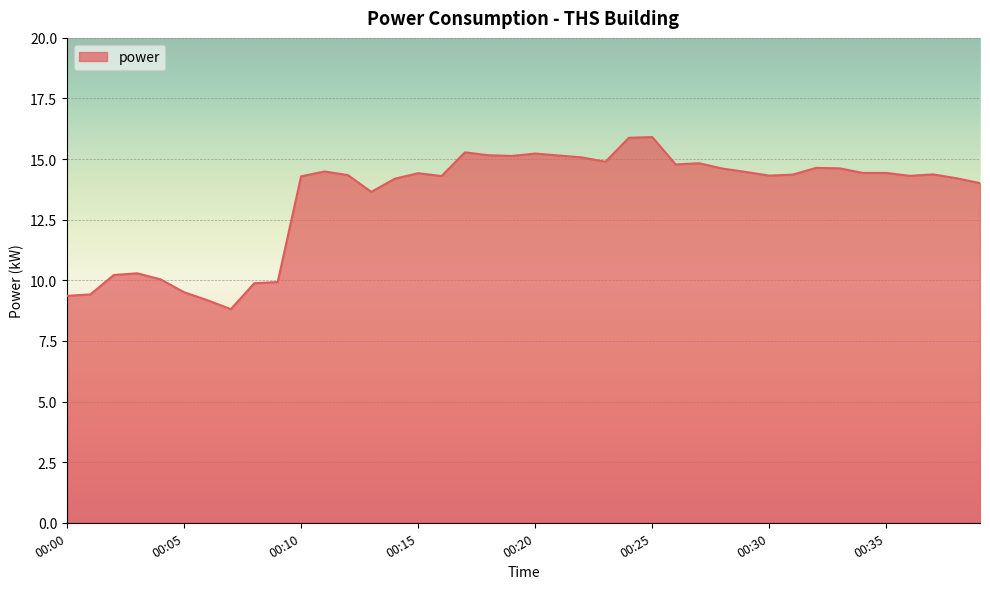

Does the chart have visible grid lines?

Yes